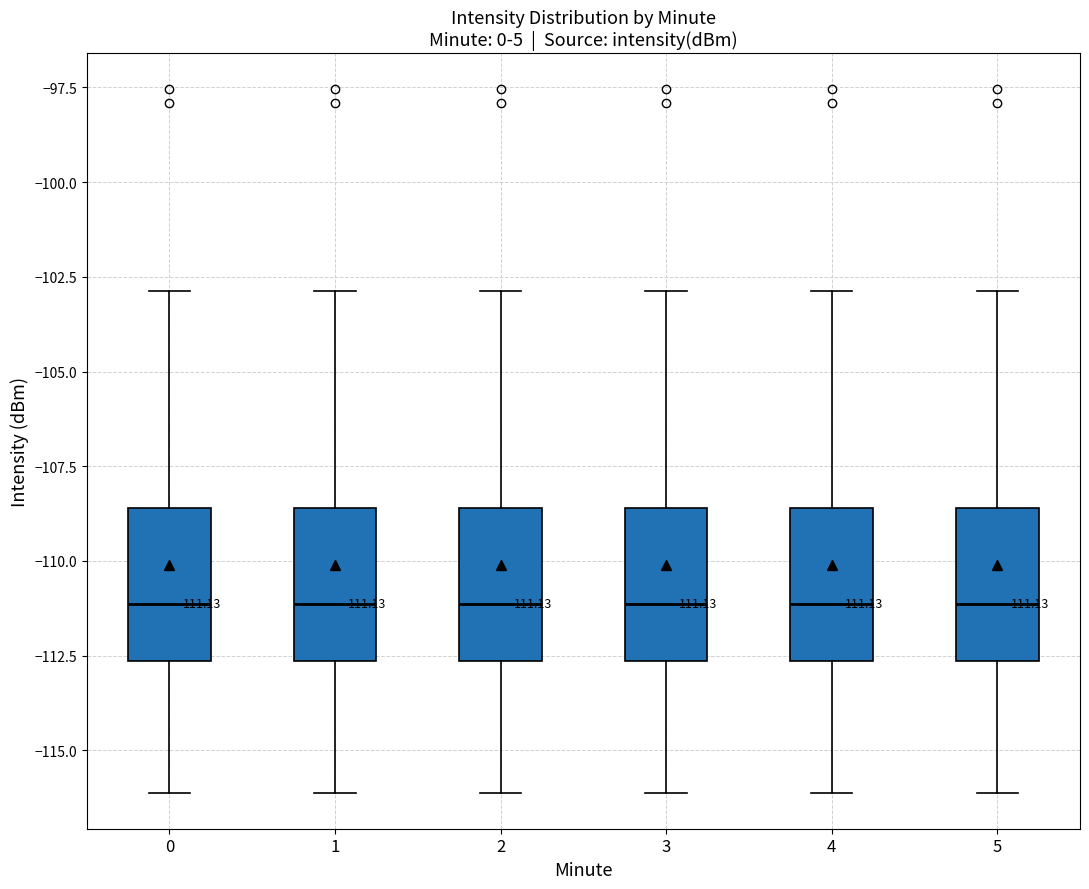

Reading left to right, transcribe this box plot: for each box, give where its median line is, the range the box spans, and where its two whiskers end, as read against the y-axis. The values are not printed on the chart, so give them approximately, as read against the axis.

0: median -111.0, box -112.5 to -108.5, whiskers -116.0 to -103.0
1: median -111.0, box -112.5 to -108.5, whiskers -116.0 to -103.0
2: median -111.0, box -112.5 to -108.5, whiskers -116.0 to -103.0
3: median -111.0, box -112.5 to -108.5, whiskers -116.0 to -103.0
4: median -111.0, box -112.5 to -108.5, whiskers -116.0 to -103.0
5: median -111.0, box -112.5 to -108.5, whiskers -116.0 to -103.0